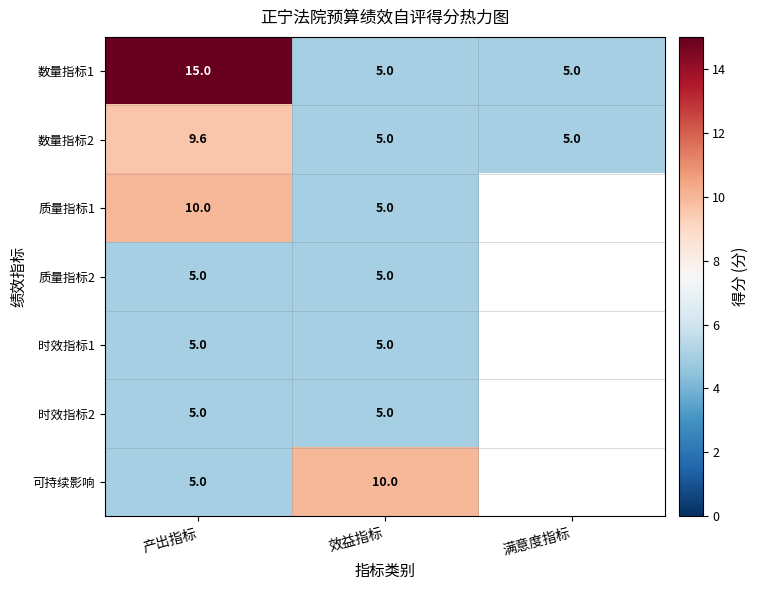

The value of 数量指标2 at 产出指标 is 4.8. True or false?

False